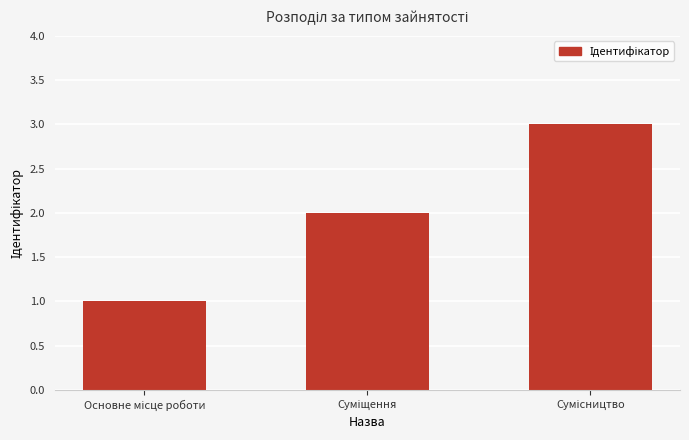

What is the sum of all values?

6